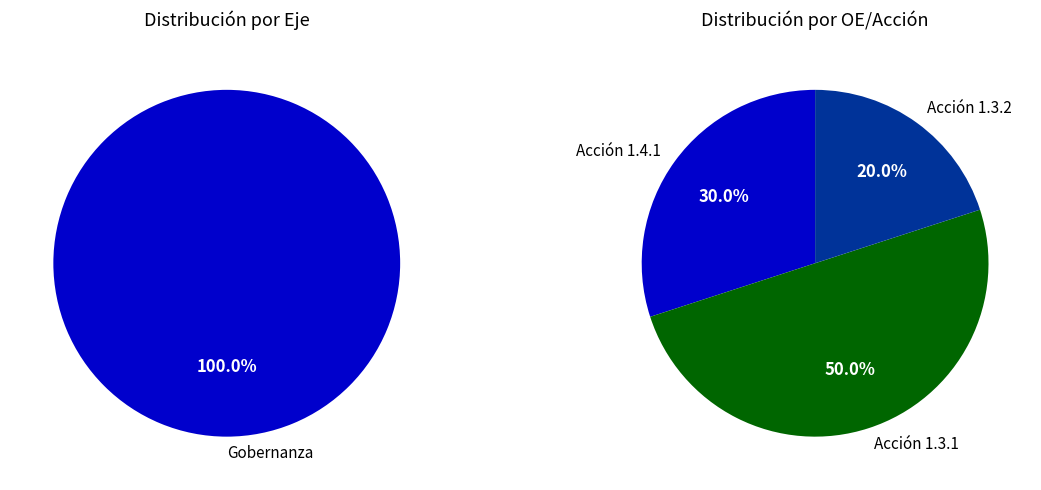

What percentage is NOT represented by OE 1, Acción 1.4.1?

70.0%